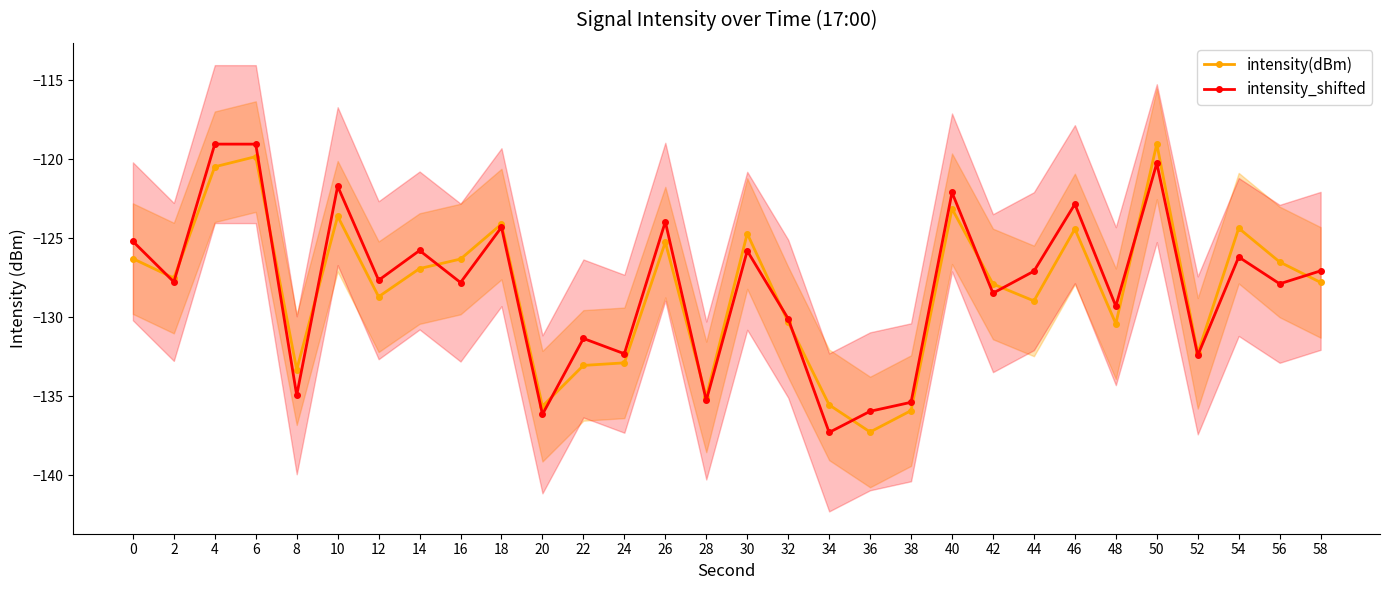

At which category does intensity_shifted reach its first local valley?

2